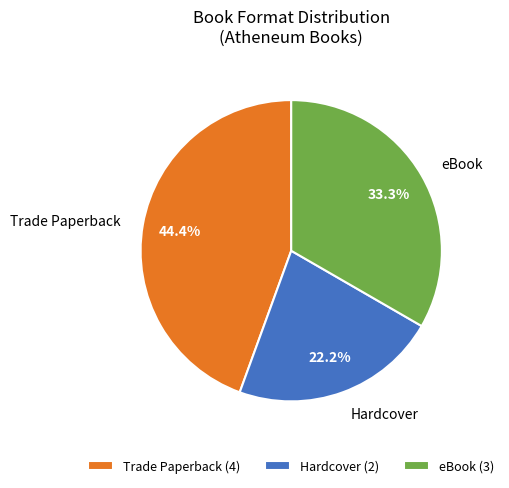

Combined, what portion of the pie is eBook and Trade Paperback?

77.8%